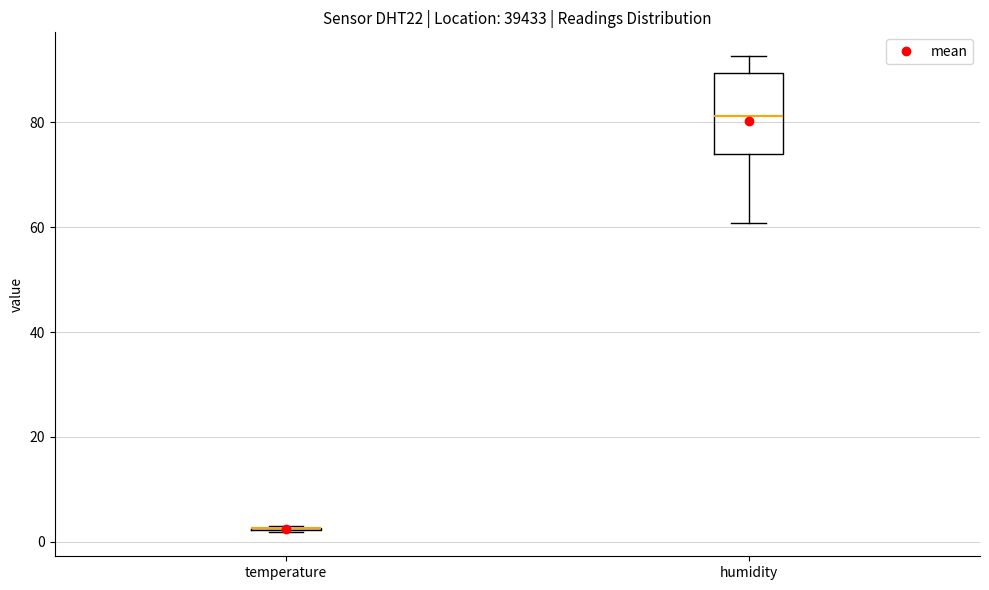

Reading left to right, read every box against the y-axis: the position of its median line, the range the box covers, and the ends of its whiskers. The values are not printed on the chart, so give them approximately, as read against the axis.

temperature: box collapsed to a line at 2, whiskers 2 to 4
humidity: median 82, box 74 to 90, whiskers 60 to 92